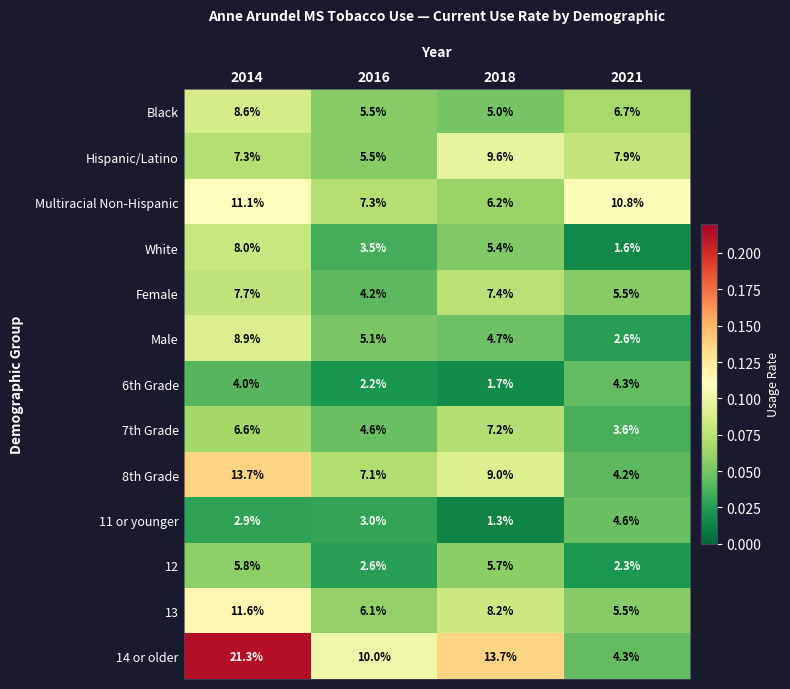

At 2014, list the series in order from largest to smallest.

14 or older, 8th Grade, 13, Multiracial Non-Hispanic, Male, Black, White, Female, Hispanic/Latino, 7th Grade, 12, 6th Grade, 11 or younger